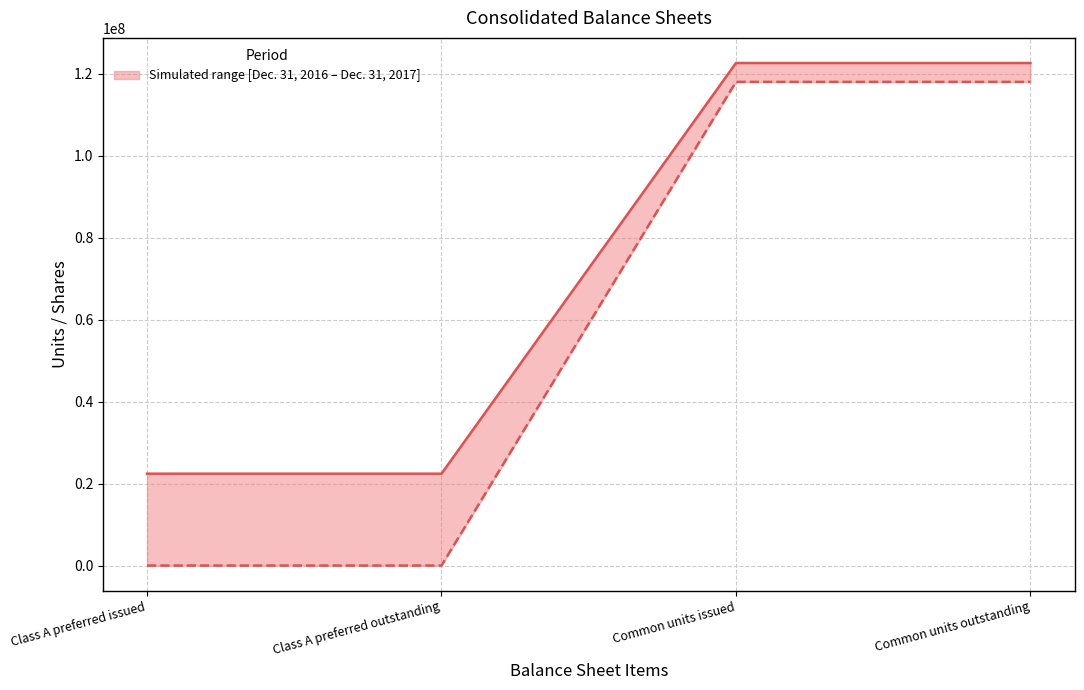

The value of Dec. 31, 2016 at Common units outstanding is 117979218. True or false?

True